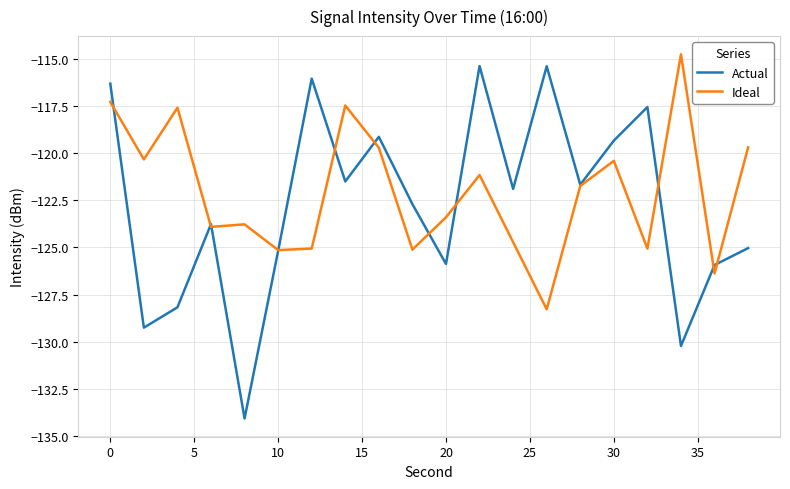

Which series has the widest spread of values?

Actual